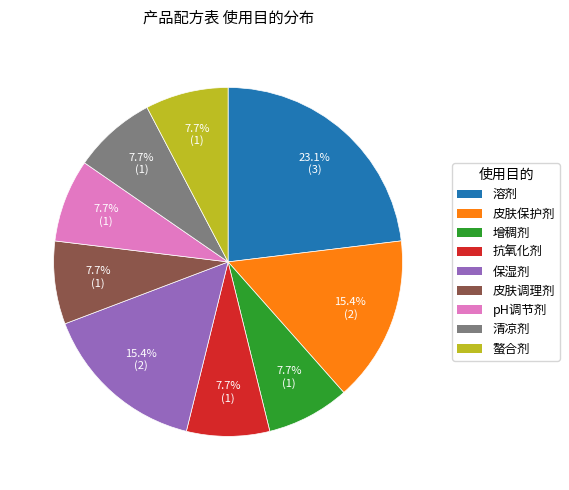

Is there a majority slice in this chart?

No